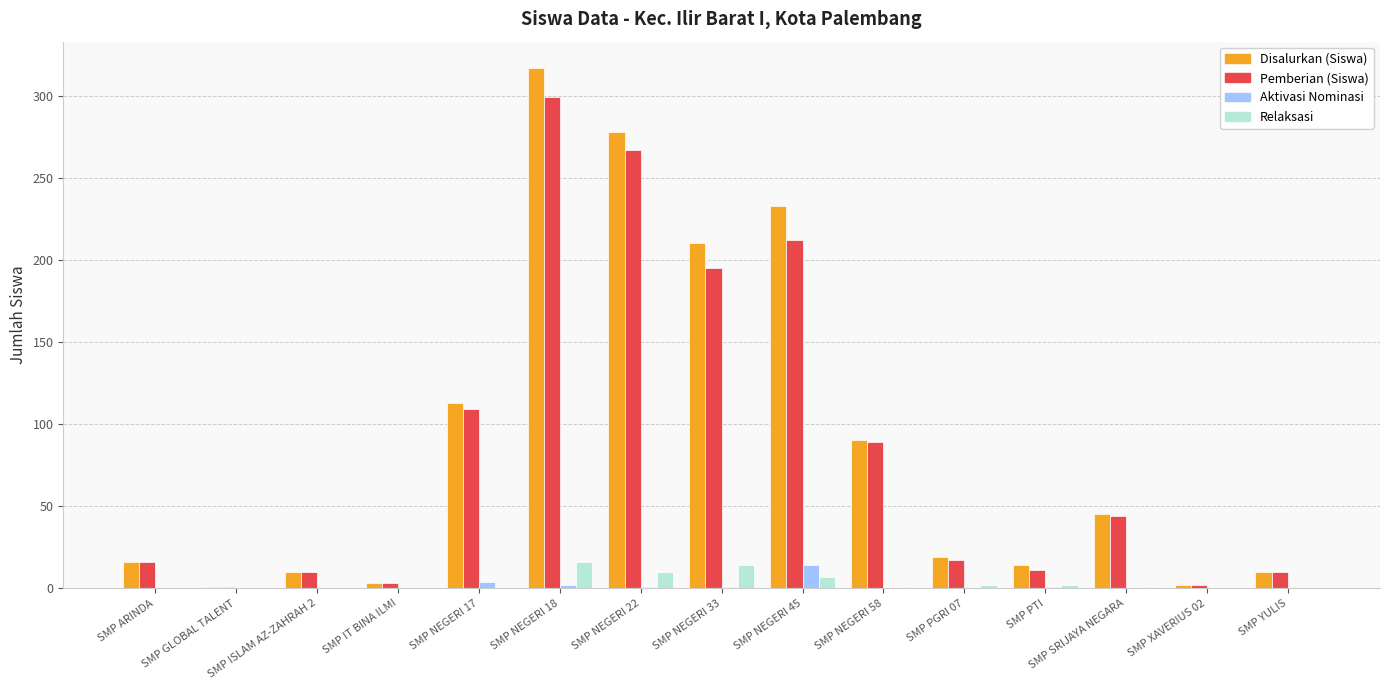

Is it true that Disalurkan (Siswa) equals 15 at SMP SRIJAYA NEGARA?

False